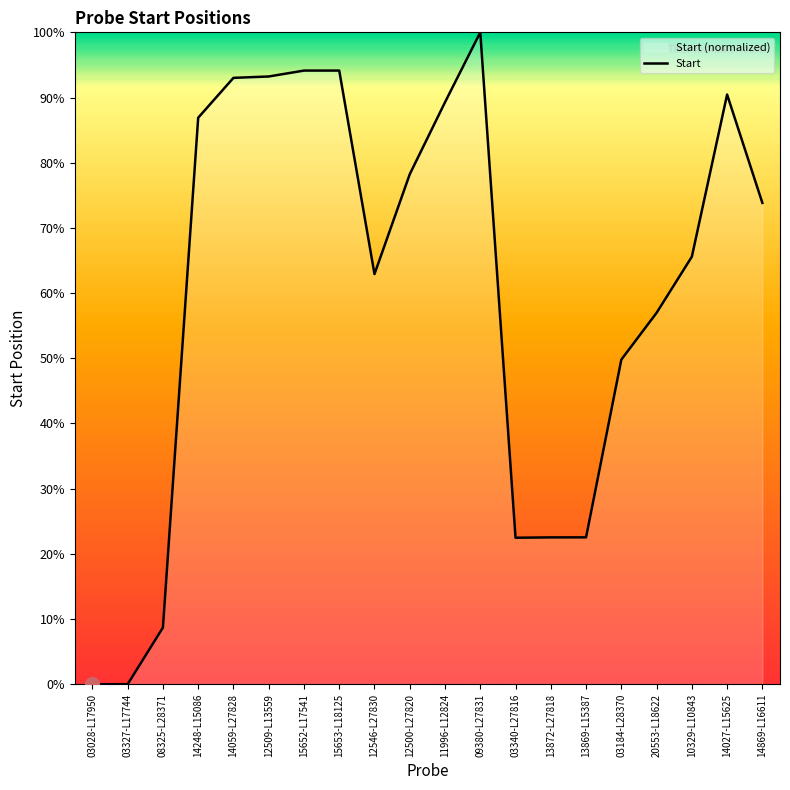

How many distinct data groups are displayed?

1